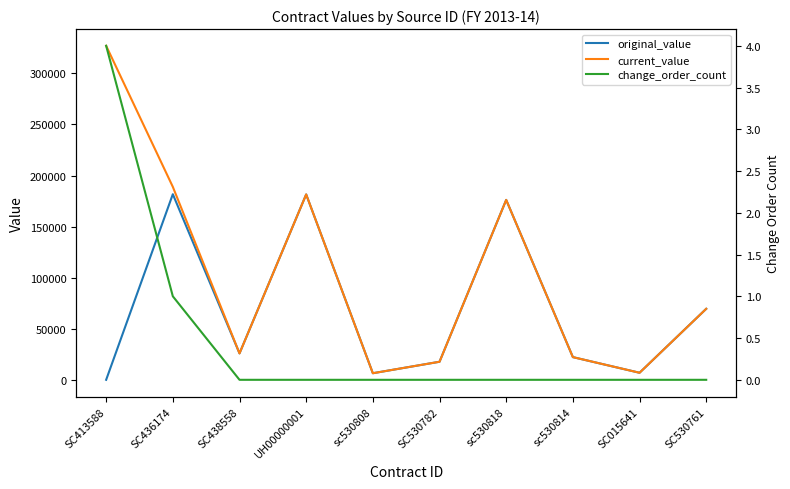

What is the total value across all series at sc530818?

352239.4